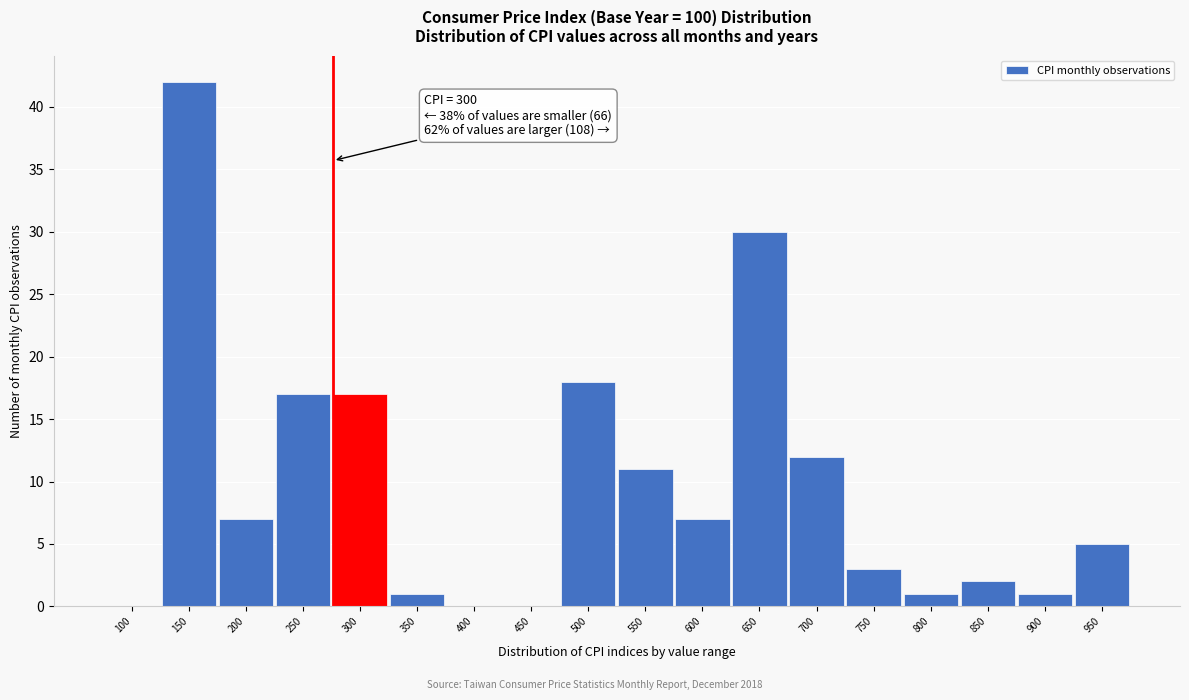

Reading right to left, what are all the values shown in this chart?

950=5	900=1	850=2	800=1	750=3	700=12	650=30	600=7	550=11	500=18	450=0	400=0	350=1	300=17	250=17	200=7	150=42	100=0